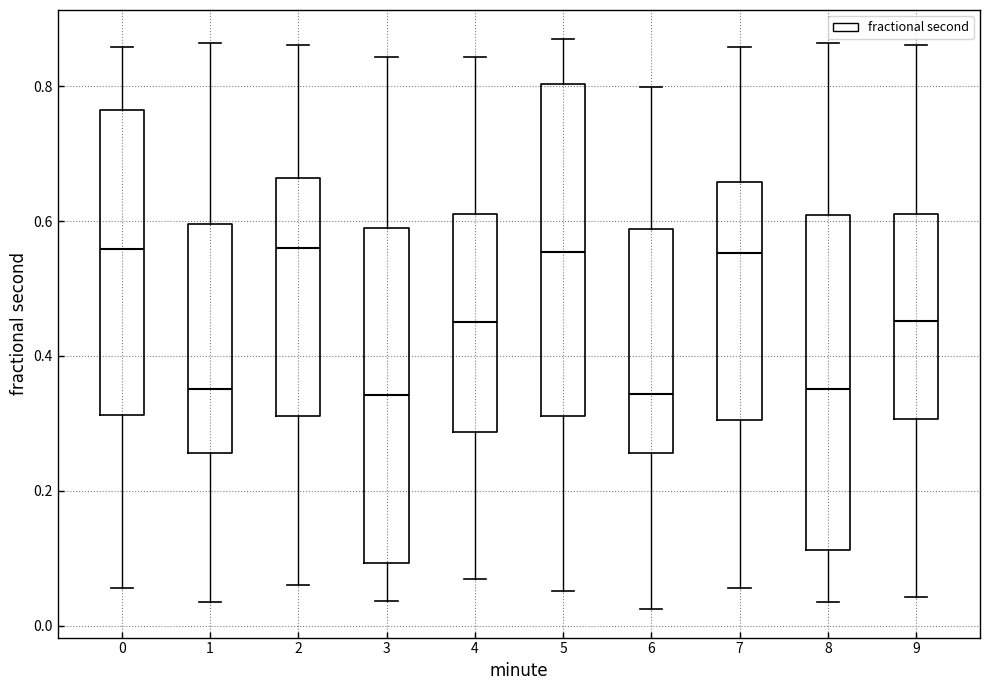

Reading left to right, read every box against the y-axis: the position of its median line, the range the box covers, and the ends of its whiskers. The values are not printed on the chart, so give them approximately, as read against the axis.

0: median 0.56, box 0.32 to 0.76, whiskers 0.06 to 0.86
1: median 0.36, box 0.26 to 0.60, whiskers 0.04 to 0.86
2: median 0.56, box 0.32 to 0.66, whiskers 0.06 to 0.86
3: median 0.34, box 0.10 to 0.58, whiskers 0.04 to 0.84
4: median 0.44, box 0.28 to 0.60, whiskers 0.06 to 0.84
5: median 0.56, box 0.32 to 0.80, whiskers 0.06 to 0.88
6: median 0.34, box 0.26 to 0.58, whiskers 0.02 to 0.80
7: median 0.56, box 0.30 to 0.66, whiskers 0.06 to 0.86
8: median 0.36, box 0.12 to 0.60, whiskers 0.04 to 0.86
9: median 0.46, box 0.30 to 0.62, whiskers 0.04 to 0.86